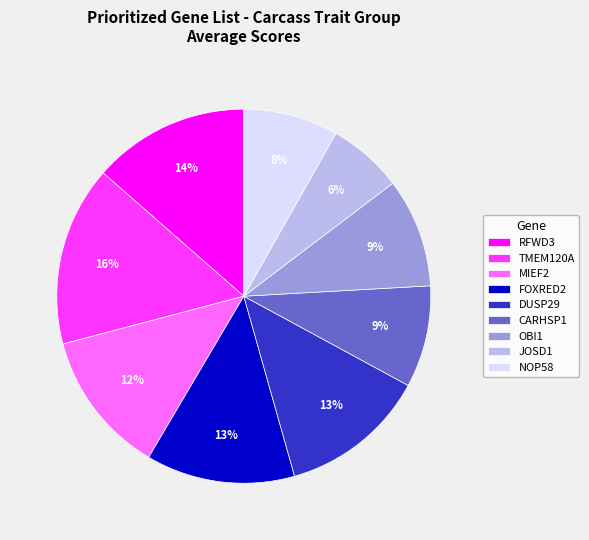

To the nearest percent, what is the combined percentage of OBI1 and DUSP29?

22%